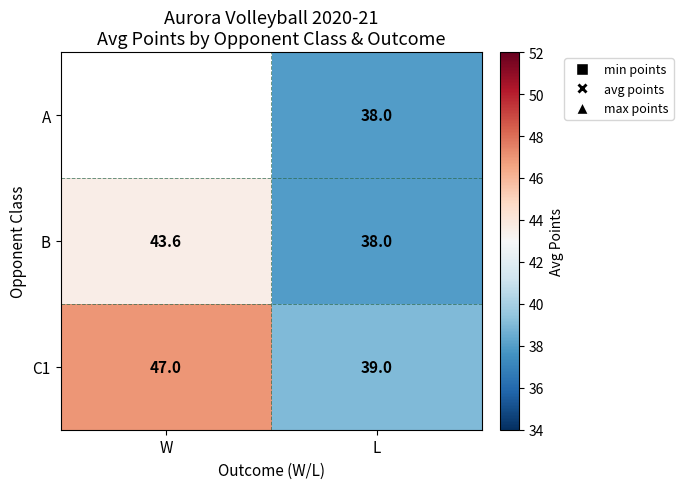

The value of A at L is 53.4. True or false?

False